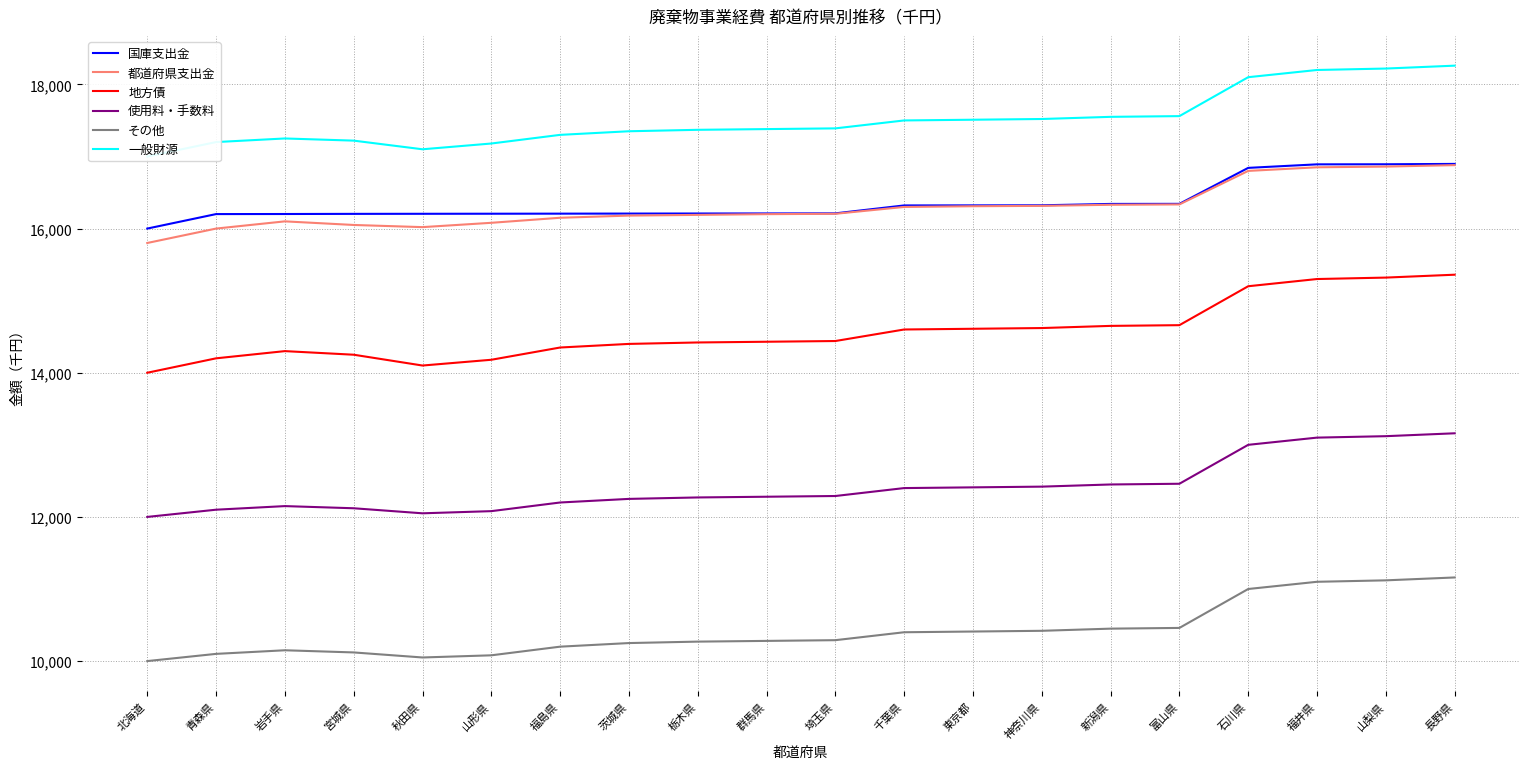

Which series has the widest spread of values?

地方債